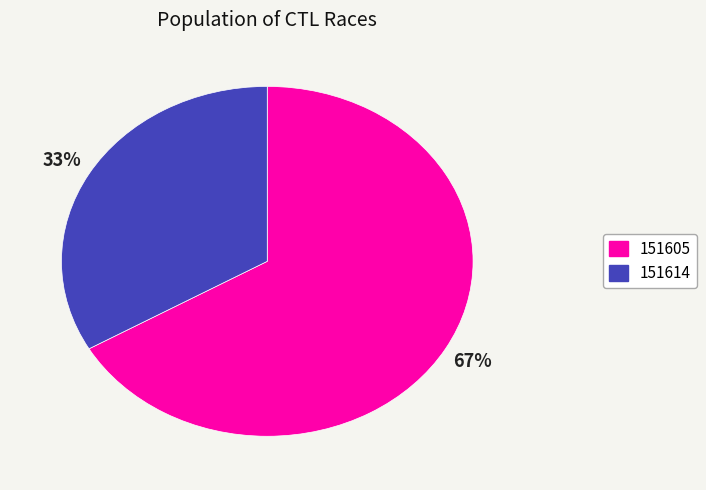

Combined, do 151605 and 151614 account for over 50%?

Yes